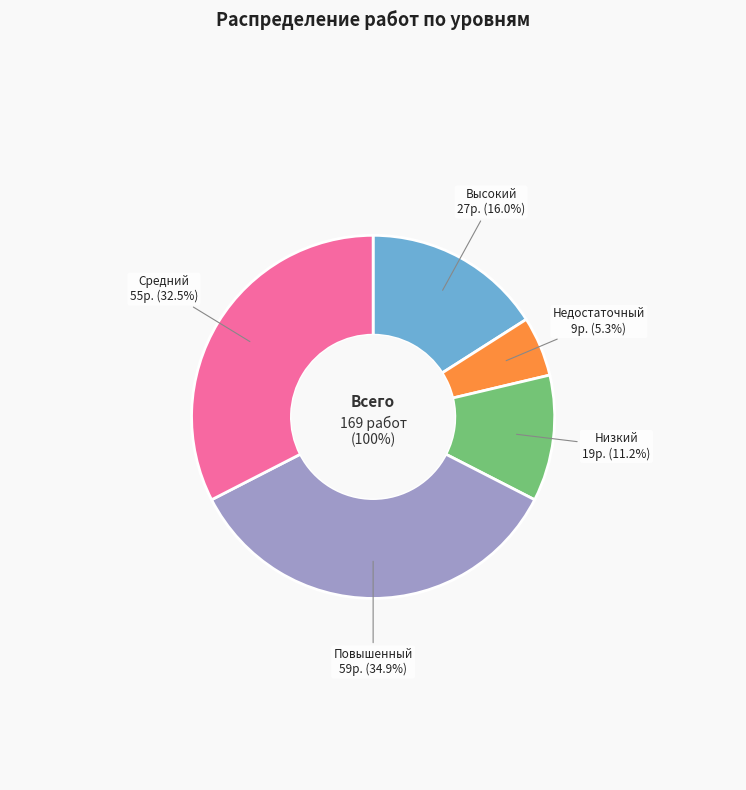

Which has a higher value, Недостаточный or Высокий?

Высокий